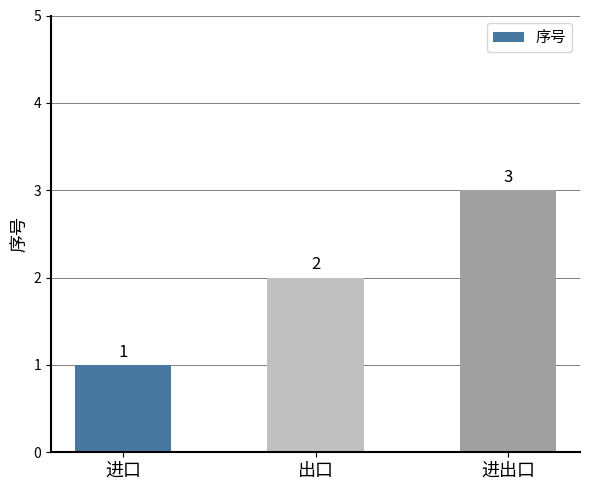

The chart shows a value of 1 at 出口. True or false?

False